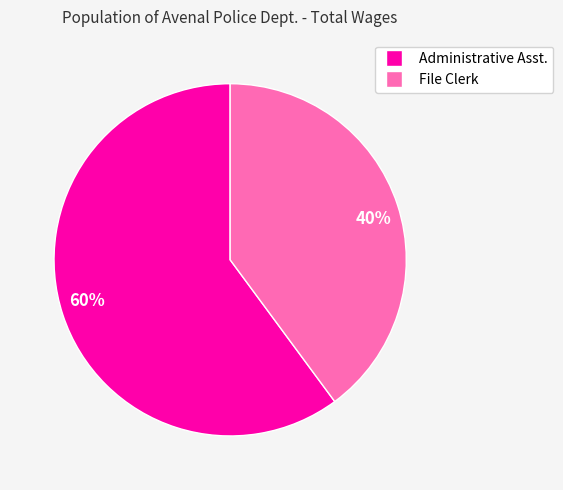

Is there a majority slice in this chart?

Yes